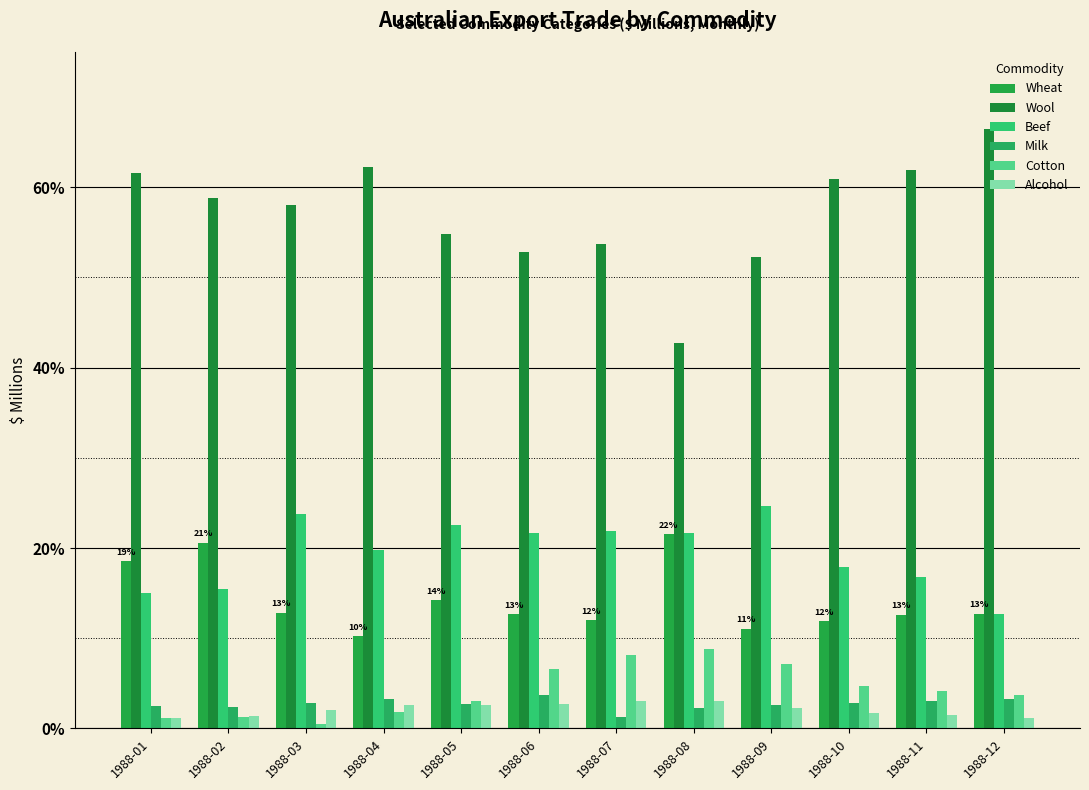

Which series has the largest total across all categories?

Wool